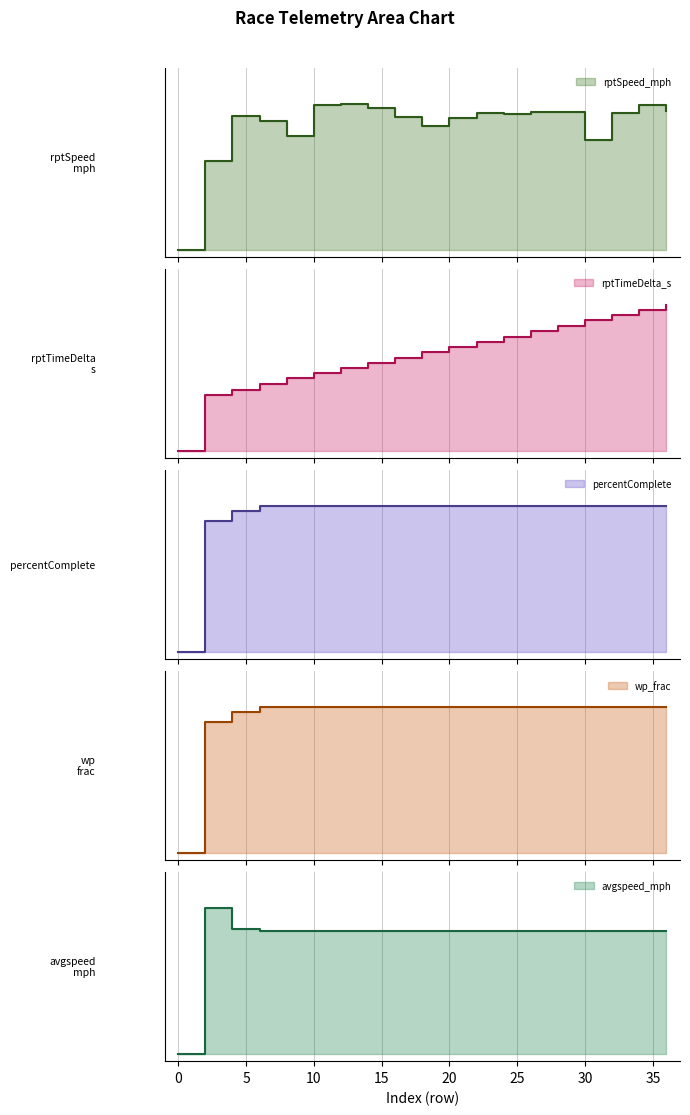

Reading left to right, what are all the values shown in this chart?

rptSpeed_mph: 0.0	0.6	0.9	0.9	0.8	1.0	1.0	1.0	0.9	0.9	0.9	0.9	0.9	0.9	0.9	0.8	0.9	1.0	1.0
rptTimeDelta_s: 0.0	0.4	0.4	0.5	0.5	0.5	0.6	0.6	0.6	0.7	0.7	0.8	0.8	0.8	0.9	0.9	0.9	1.0	1.0
percentComplete: 0.0	0.9	1.0	1.0	1.0	1.0	1.0	1.0	1.0	1.0	1.0	1.0	1.0	1.0	1.0	1.0	1.0	1.0	1.0
wp_frac: 0.0	0.9	1.0	1.0	1.0	1.0	1.0	1.0	1.0	1.0	1.0	1.0	1.0	1.0	1.0	1.0	1.0	1.0	1.0
avgspeed_mph: 0.0	1.0	0.9	0.8	0.8	0.8	0.8	0.8	0.8	0.8	0.8	0.8	0.8	0.8	0.8	0.8	0.8	0.8	0.8